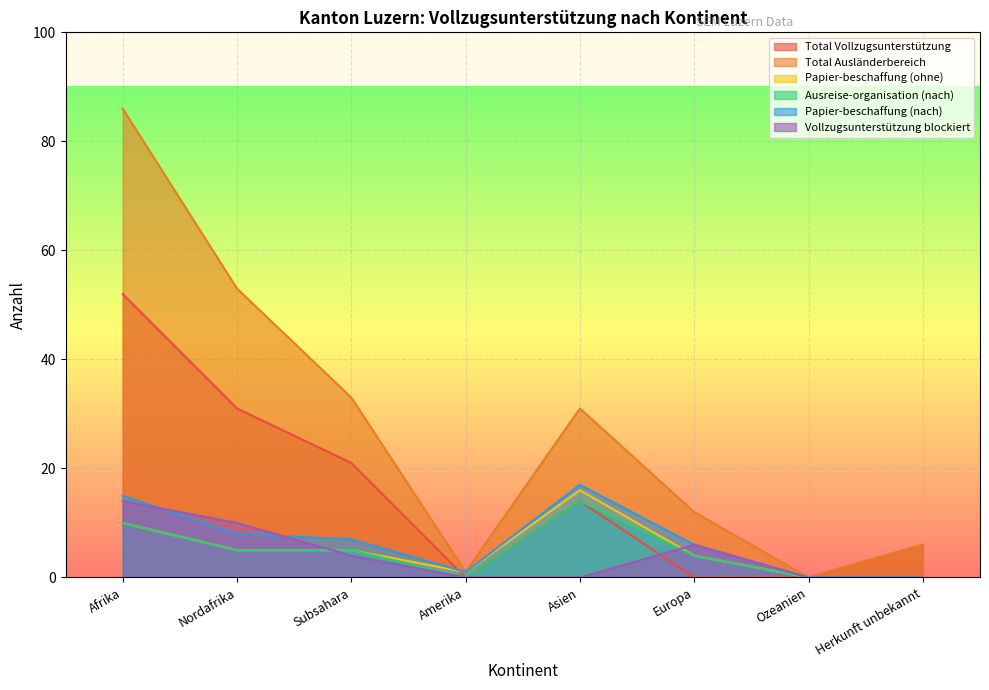

True or false: Total Ausländerbereich and Vollzugsunterstützung blockiert cross at least once.

False